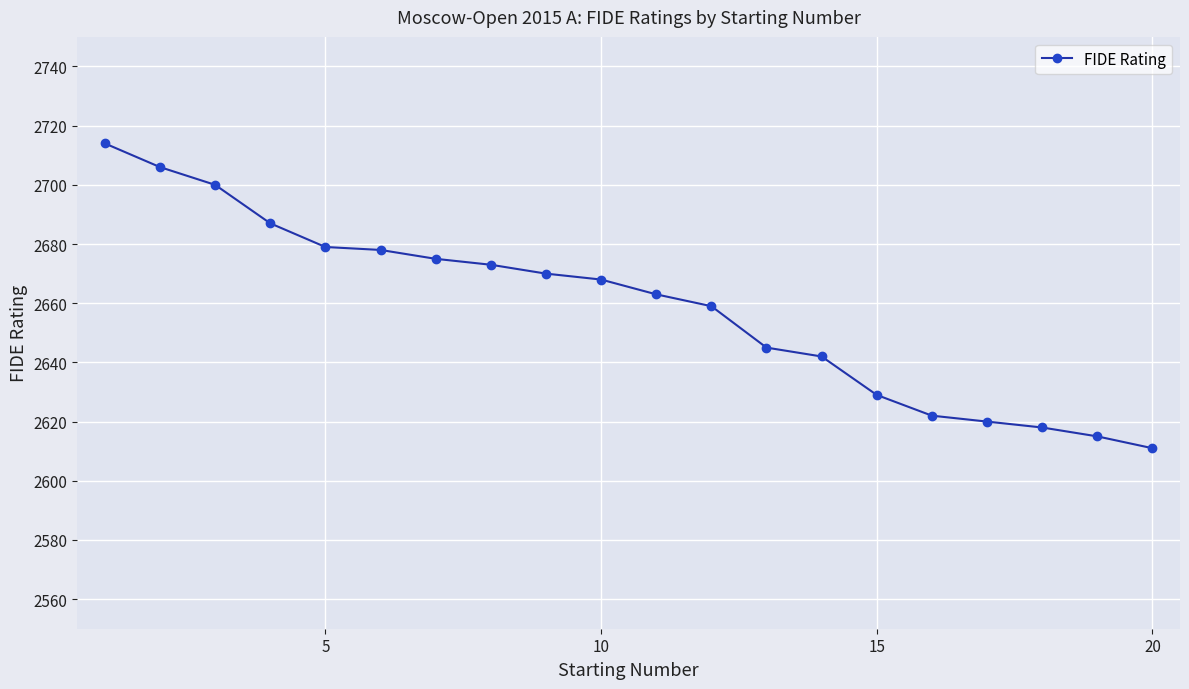

What is the minimum value shown in the chart?

2611